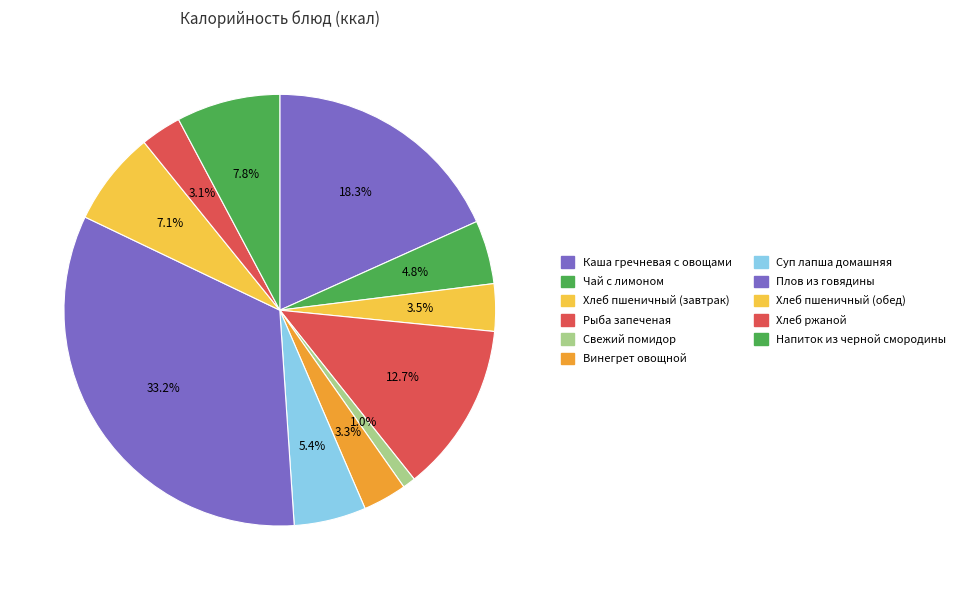

What is the largest slice in the pie chart?

Плов из говядины